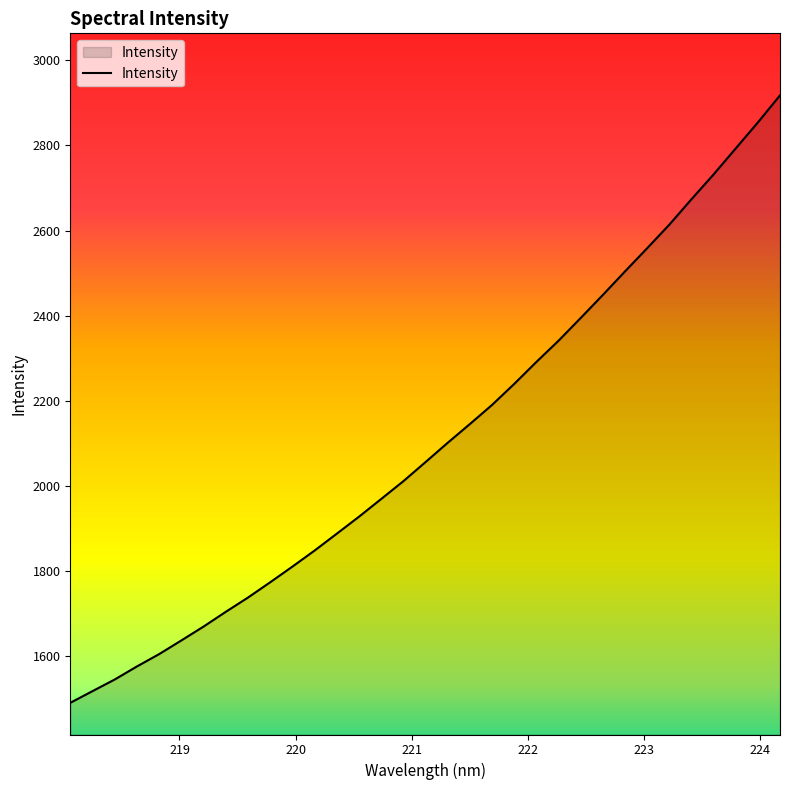

What is the maximum value shown in the chart?

2917.7